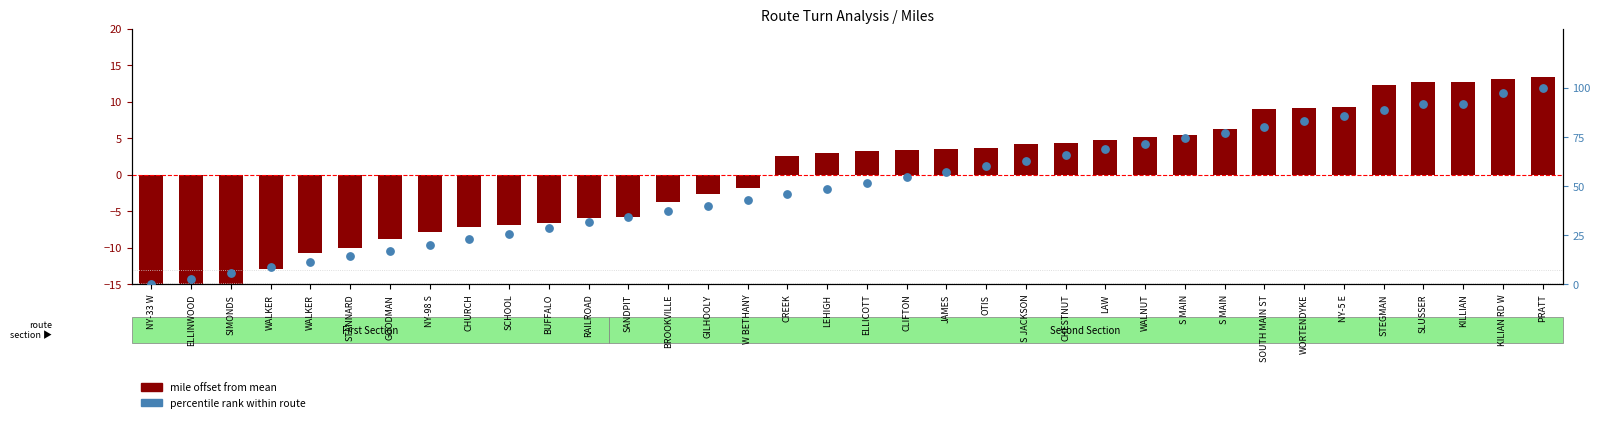

Which series has the largest total across all categories?

percentile rank within route